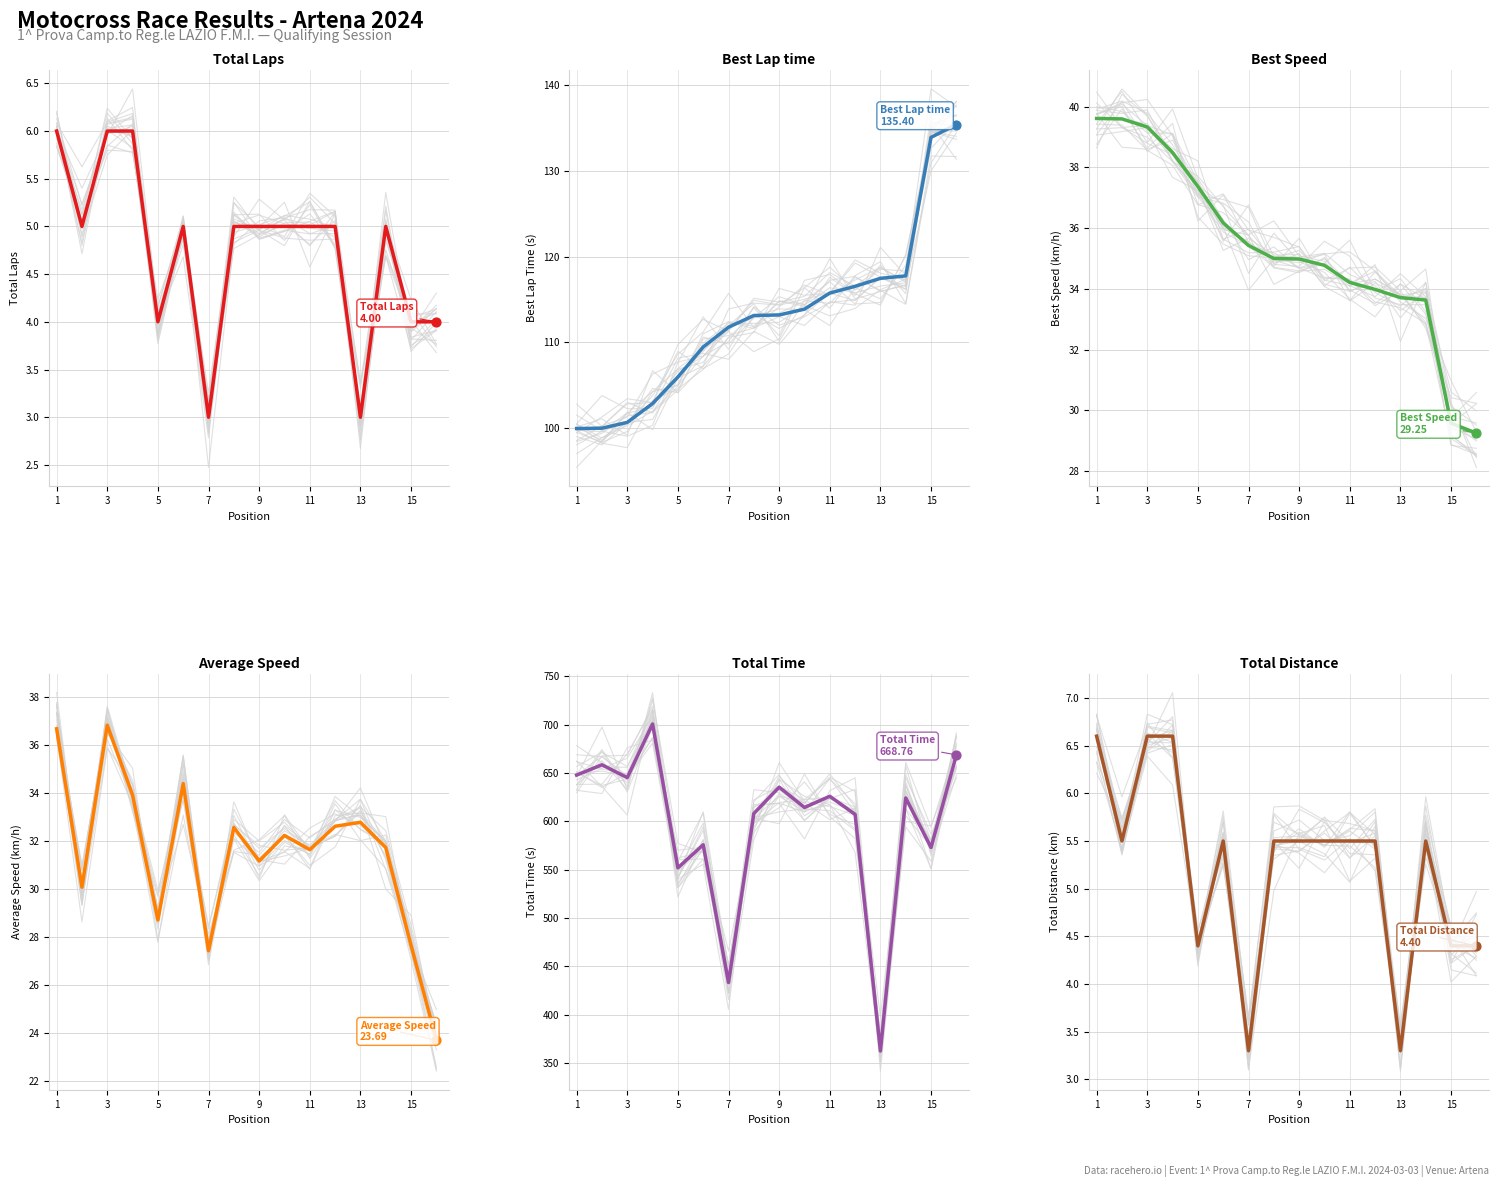

At how many categories does at least one series exceed 139?

16